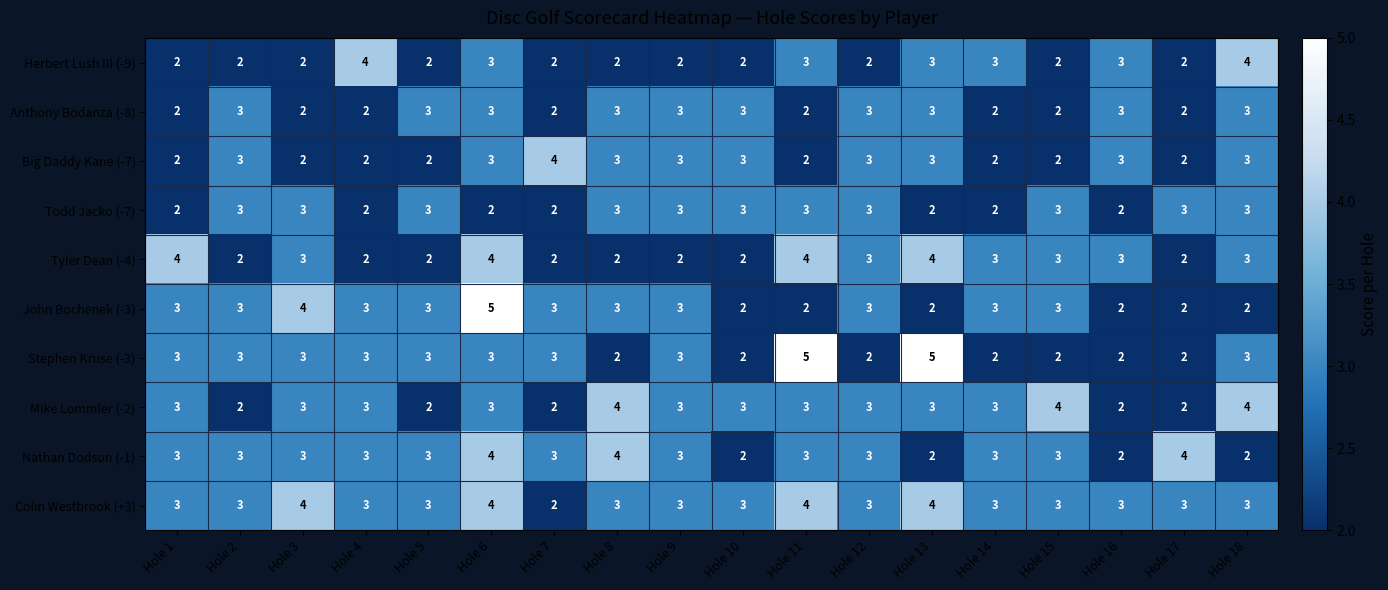

What is the difference between the highest and lowest values at Hole 2?

1